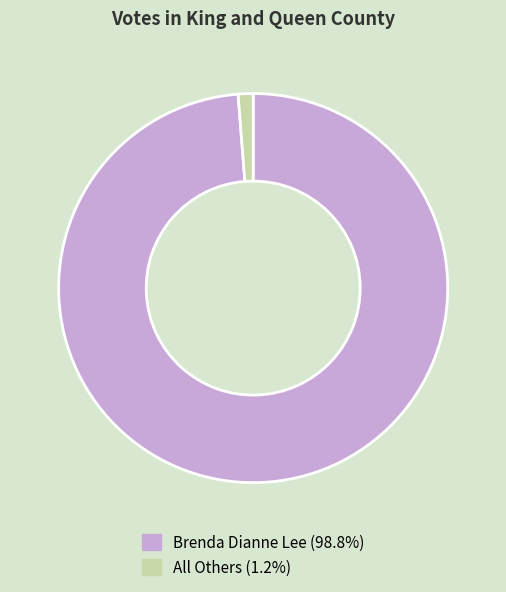

Is All Others the majority of the pie?

No